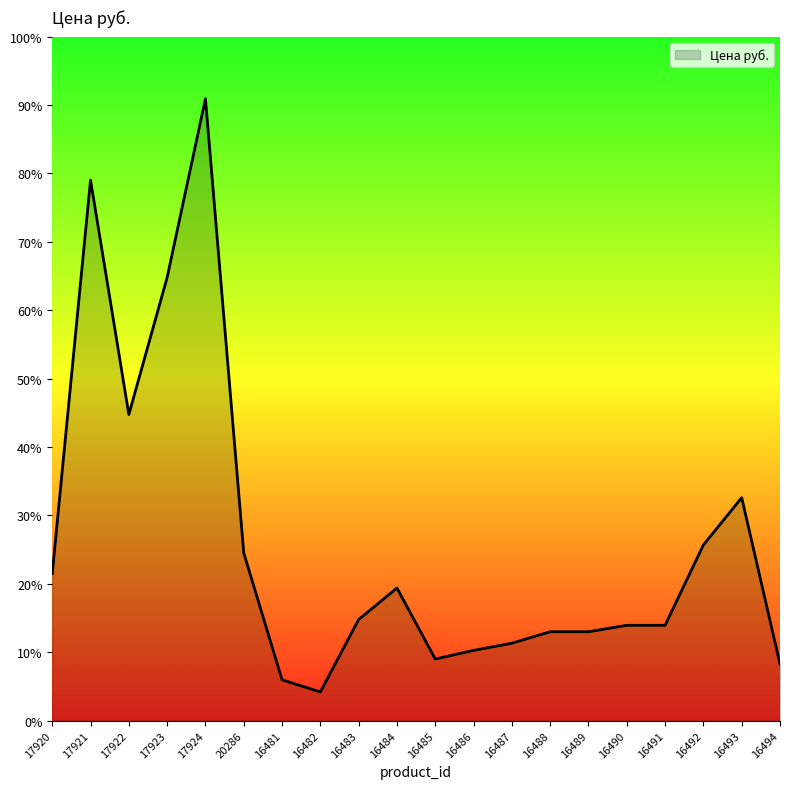

List the labels in order of value, smallest first.

16482, 16481, 16494, 16485, 16486, 16487, 16488, 16489, 16490, 16491, 16483, 16484, 17920, 20286, 16492, 16493, 17922, 17923, 17921, 17924